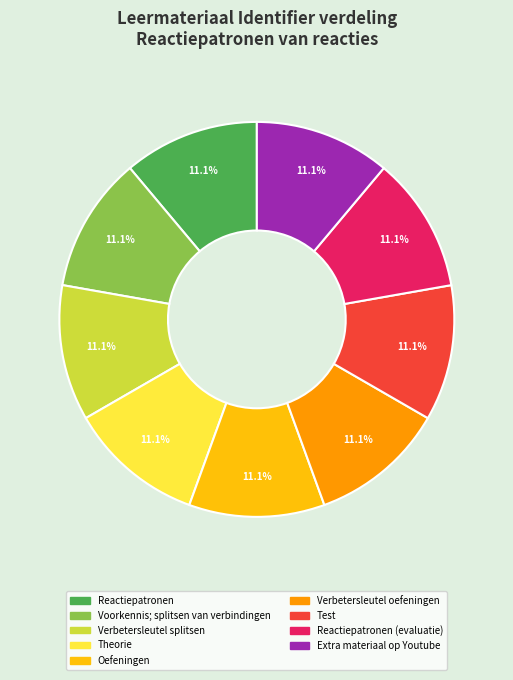

Does any single category account for the majority?

No